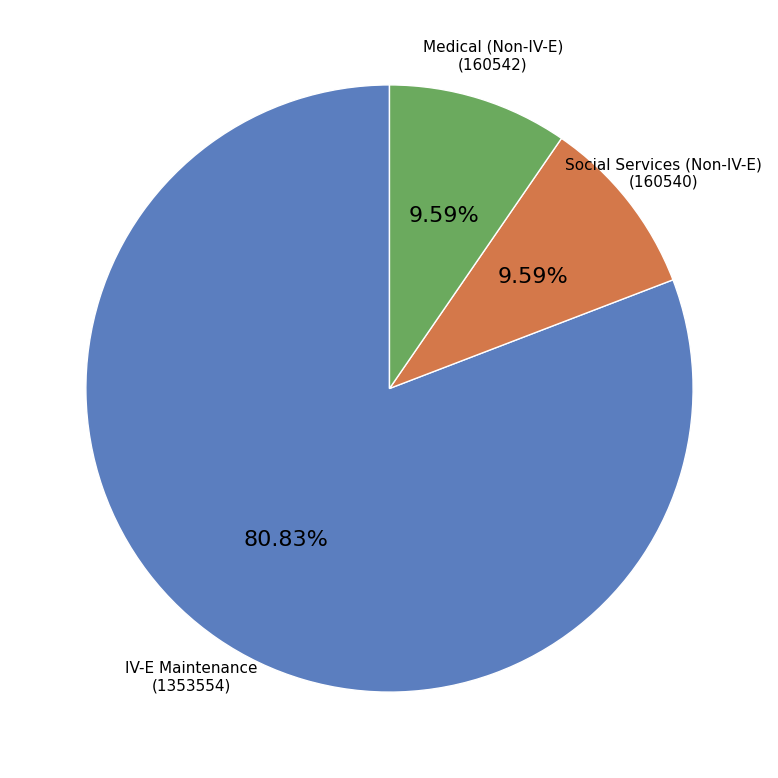

Is there any slice that represents more than half of the pie?

Yes